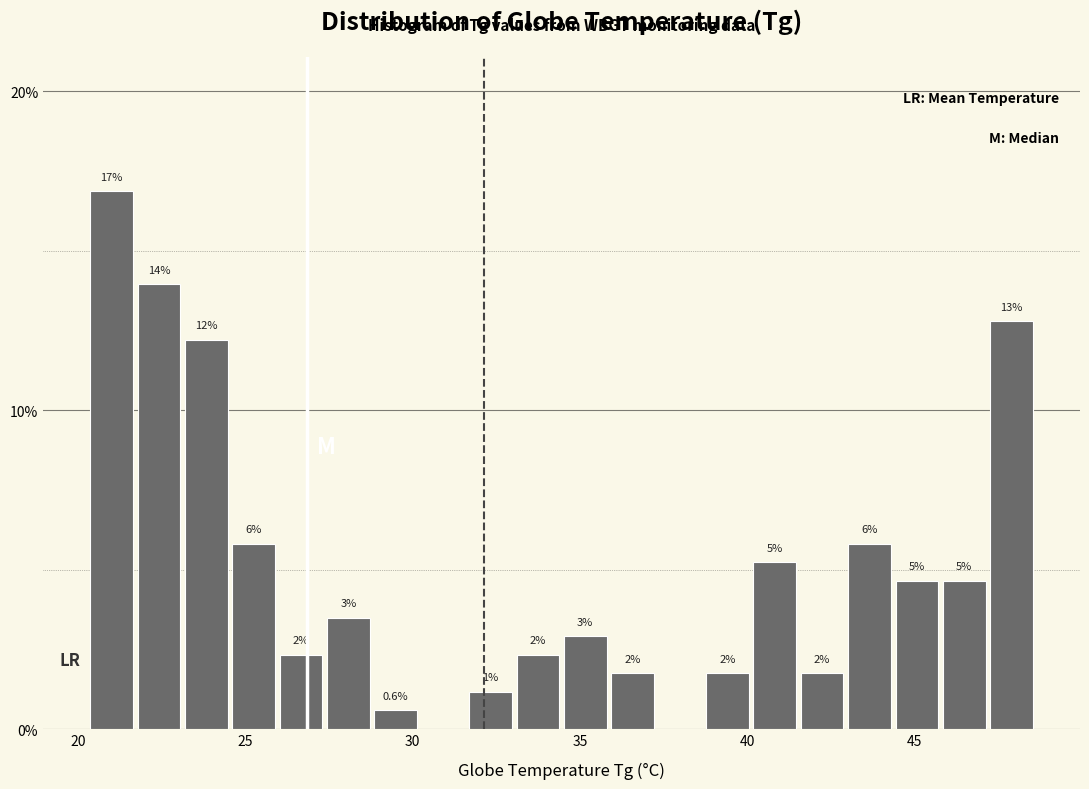

Around what value on the x-axis is the tallest bar? Give the approximate position of its centre, as read against the axis.

21.0